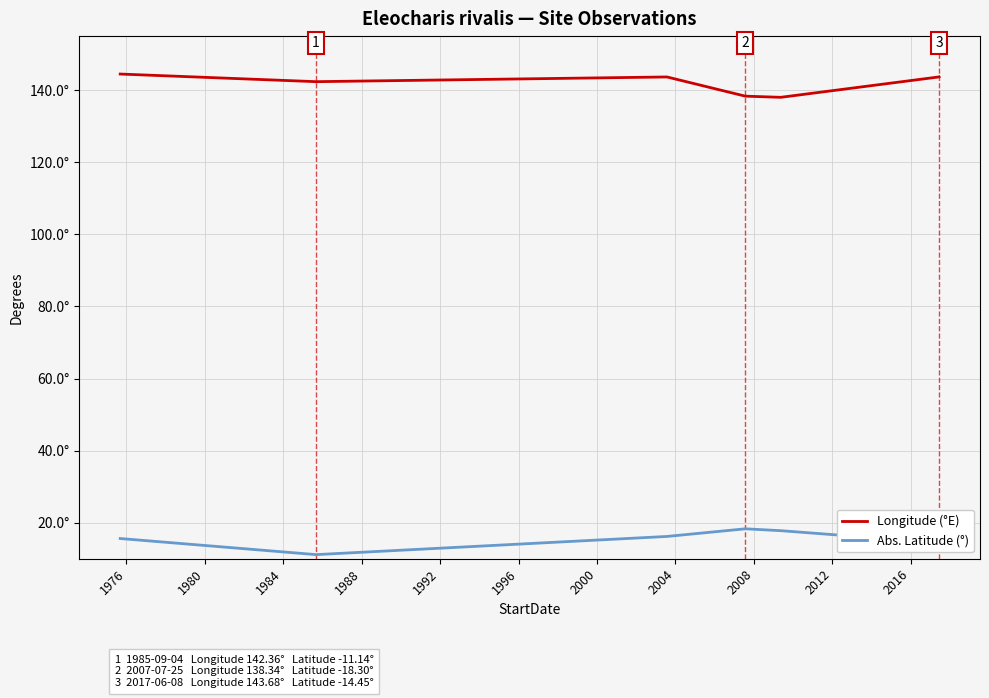

True or false: Abs. Latitude (°) and Longitude (°E) intersect in this chart.

False